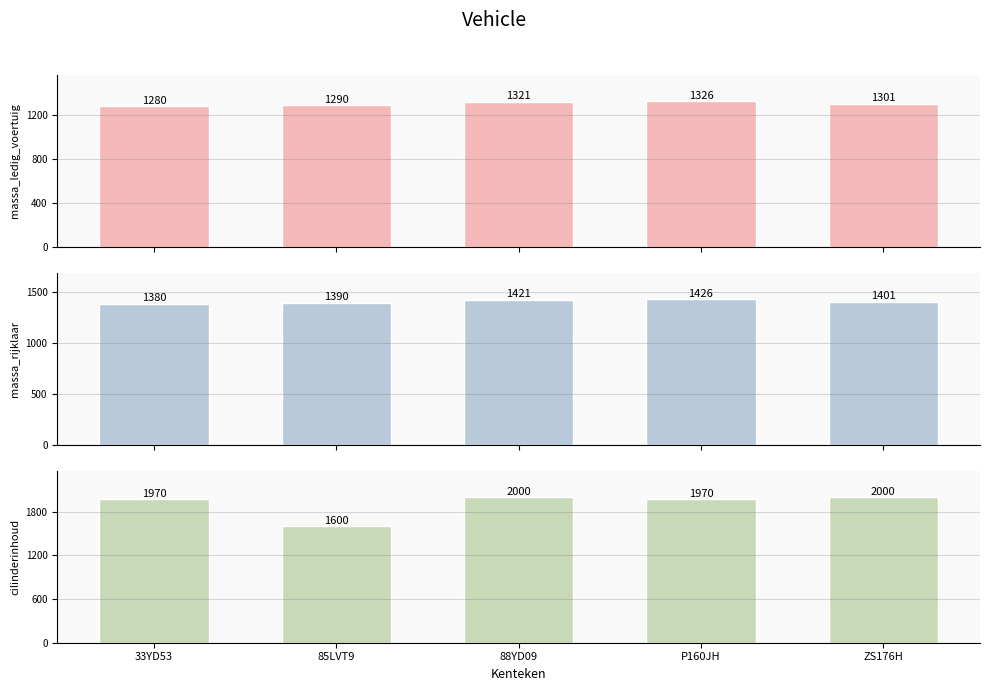

Count the massa_ledig_voertuig values in the range 1290 to 1321.

3